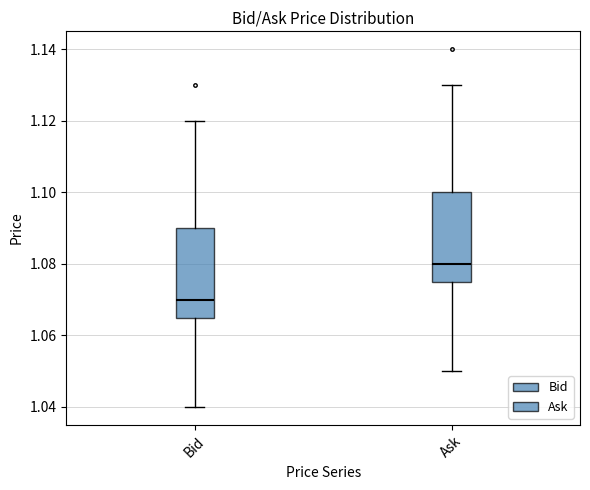

Reading left to right, read every box against the y-axis: the position of its median line, the range the box covers, and the ends of its whiskers. The values are not printed on the chart, so give them approximately, as read against the axis.

Bid: median 1.070, box 1.066 to 1.090, whiskers 1.040 to 1.120
Ask: median 1.080, box 1.076 to 1.100, whiskers 1.050 to 1.130